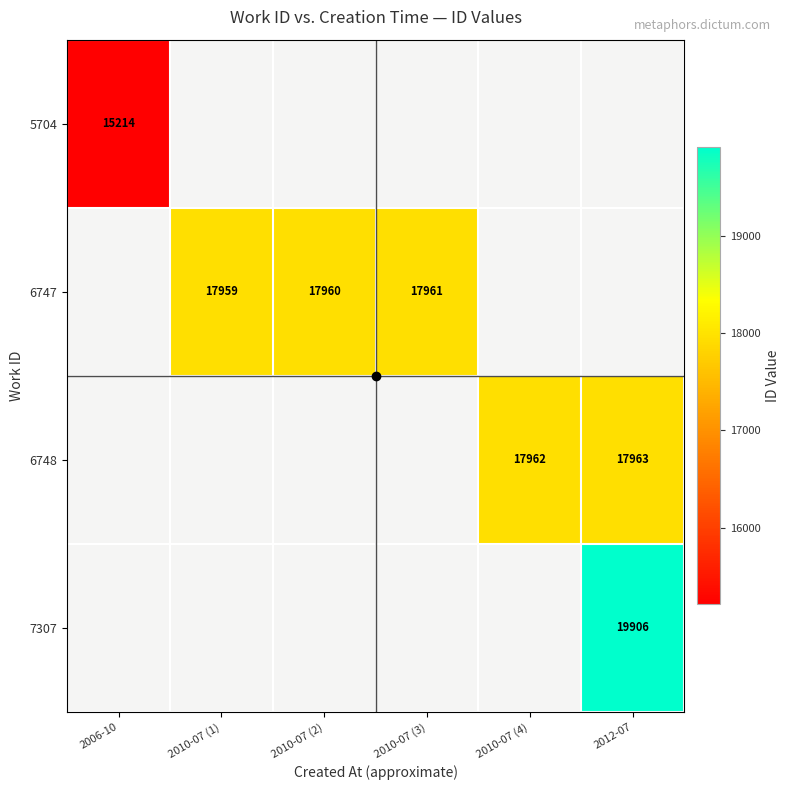

What is the highest value of the 5704 series?

15214.0